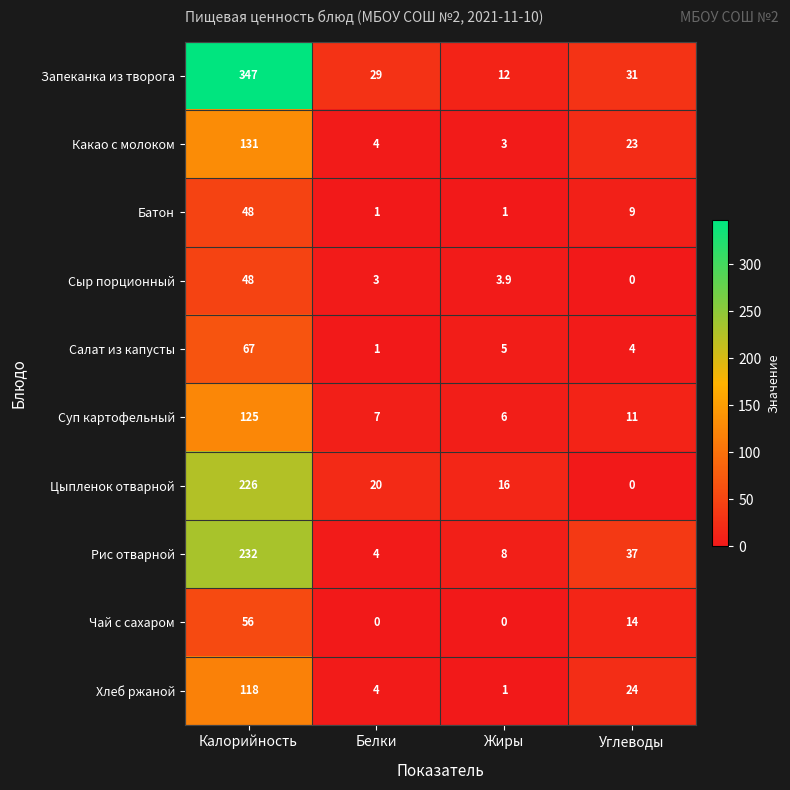

What is the difference between the highest and lowest values at Белки?

29.0